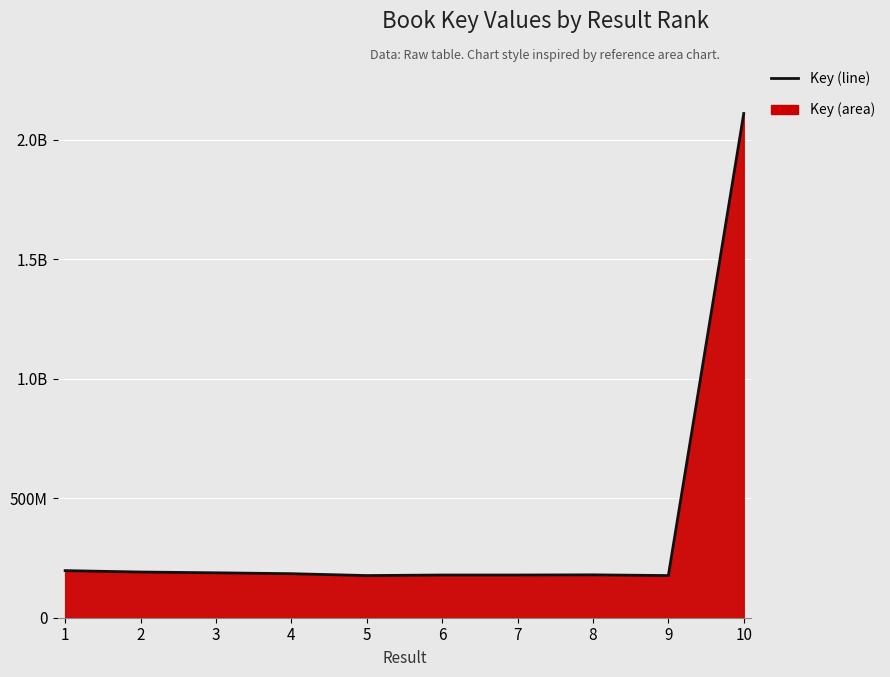

At which category does the chart reach its peak across all series?

10